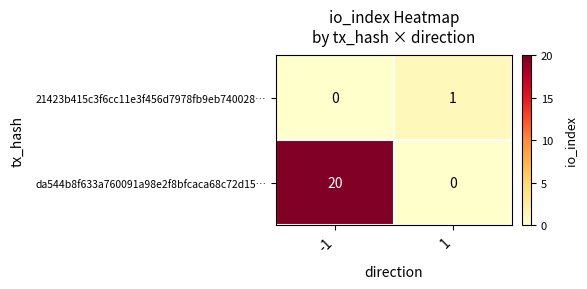

What is the maximum value shown in the chart?

20